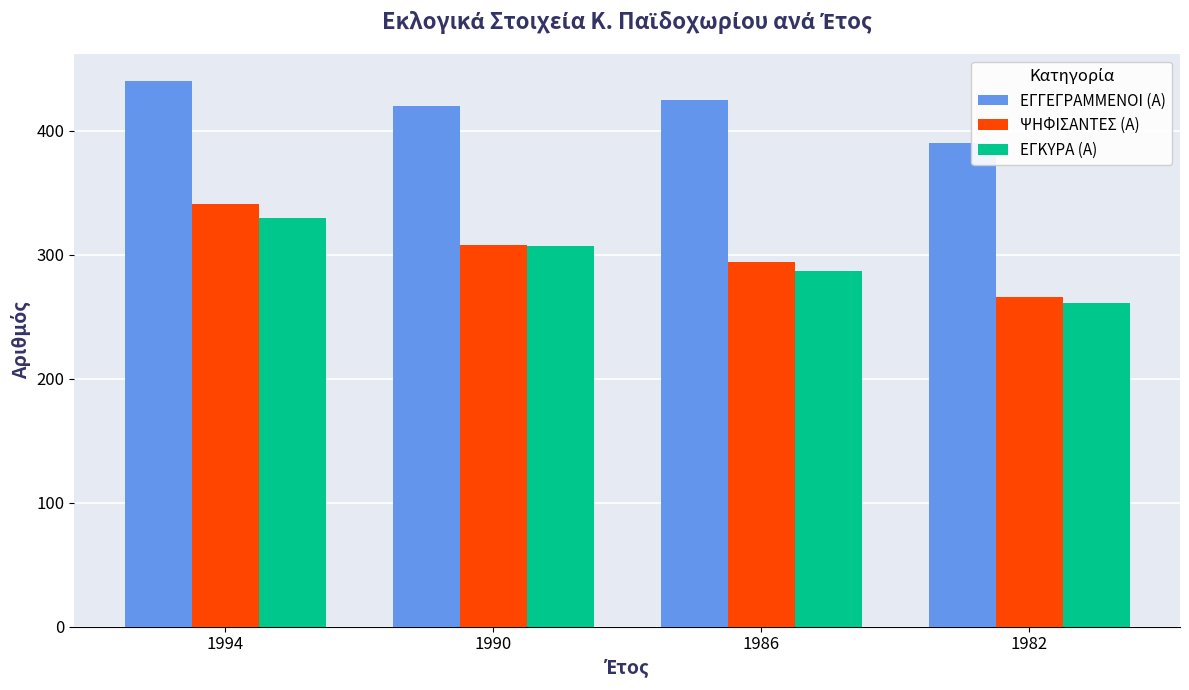

Is it true that ΕΓΓΕΓΡΑΜΜΕΝΟΙ (Α) equals 425 at 1986?

True